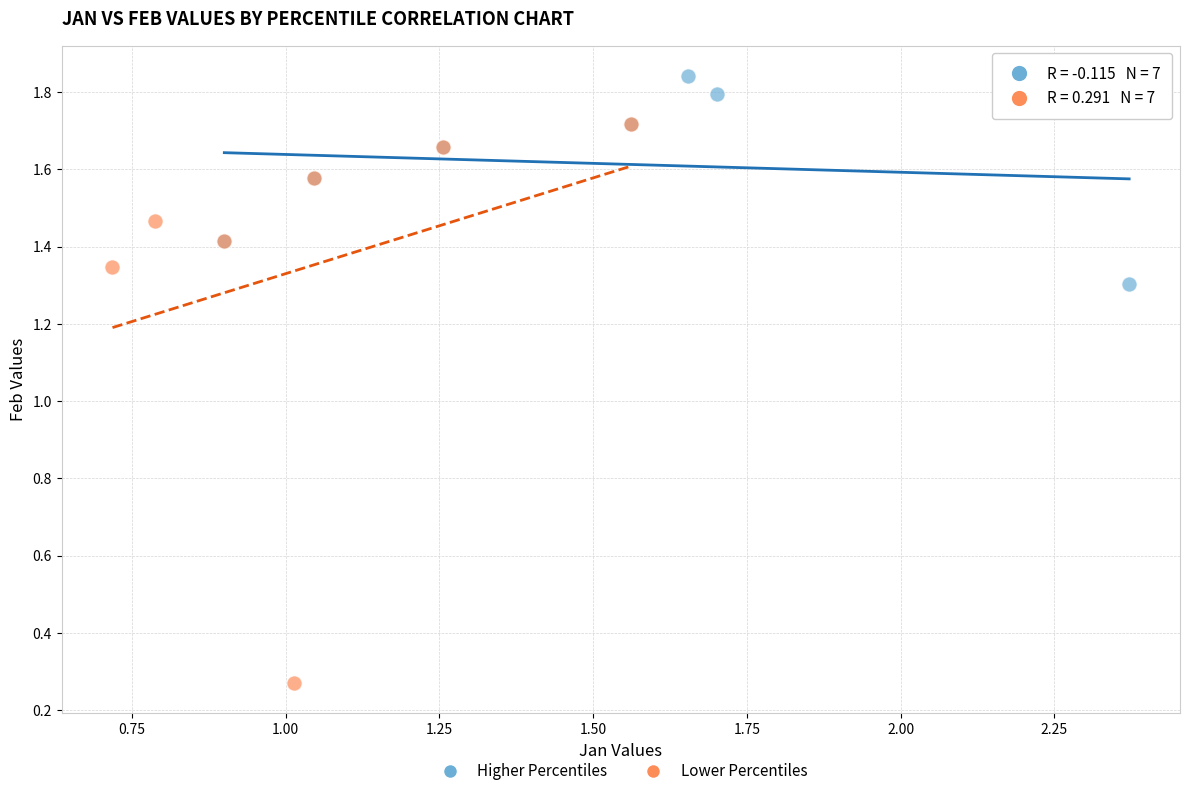

Which series contains the highest Y value?

Higher Percentiles